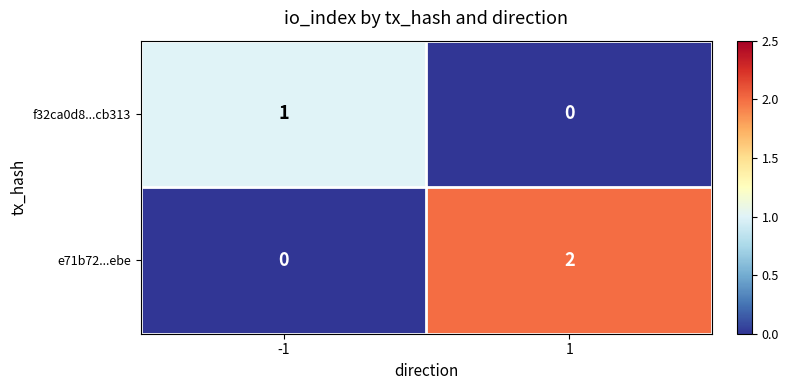

At which category is the sum across all series the highest?

1